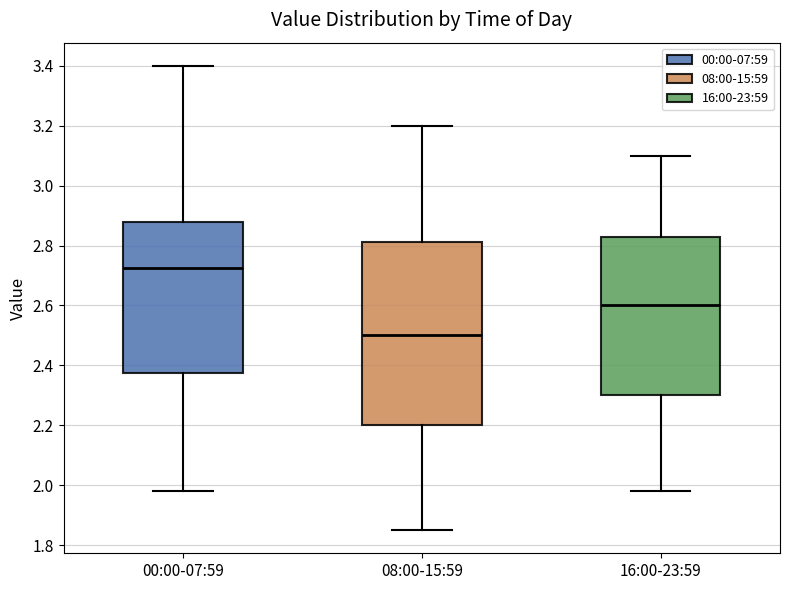

Reading left to right, read every box against the y-axis: the position of its median line, the range the box covers, and the ends of its whiskers. The values are not printed on the chart, so give them approximately, as read against the axis.

00:00-07:59: median 2.72, box 2.38 to 2.88, whiskers 1.98 to 3.40
08:00-15:59: median 2.50, box 2.20 to 2.82, whiskers 1.86 to 3.20
16:00-23:59: median 2.60, box 2.30 to 2.84, whiskers 1.98 to 3.10